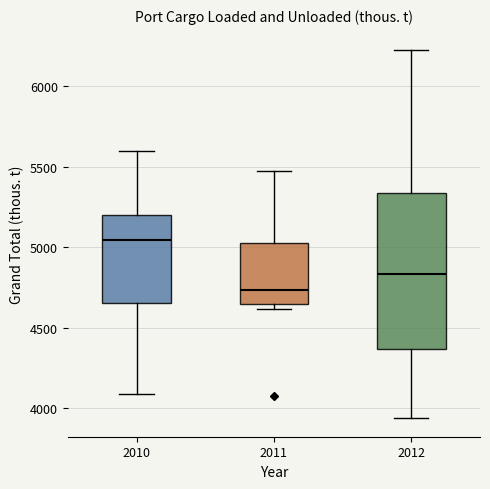

Reading left to right, read every box against the y-axis: the position of its median line, the range the box covers, and the ends of its whiskers. The values are not printed on the chart, so give them approximately, as read against the axis.

2010: median 5050, box 4650 to 5200, whiskers 4100 to 5600
2011: median 4750, box 4650 to 5000, whiskers 4600 to 5450
2012: median 4850, box 4350 to 5350, whiskers 3950 to 6200